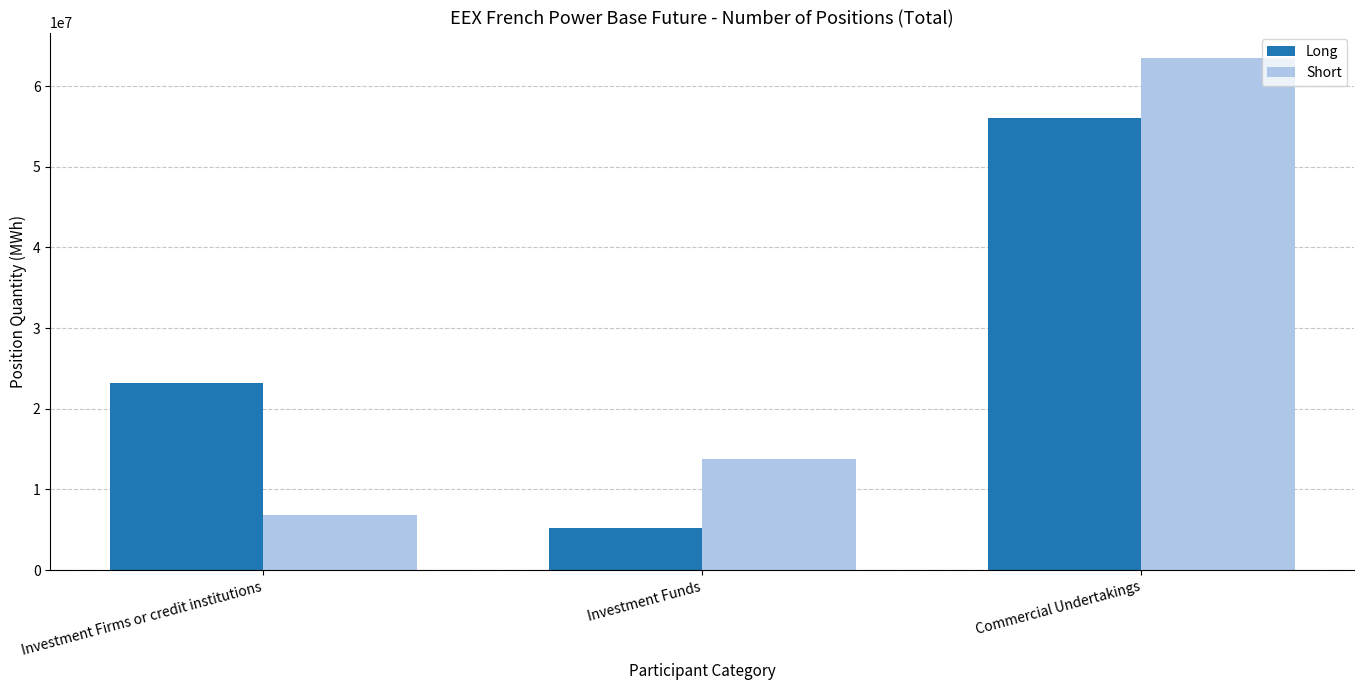

Count the Long values in the range 5202255 to 56032904.

3